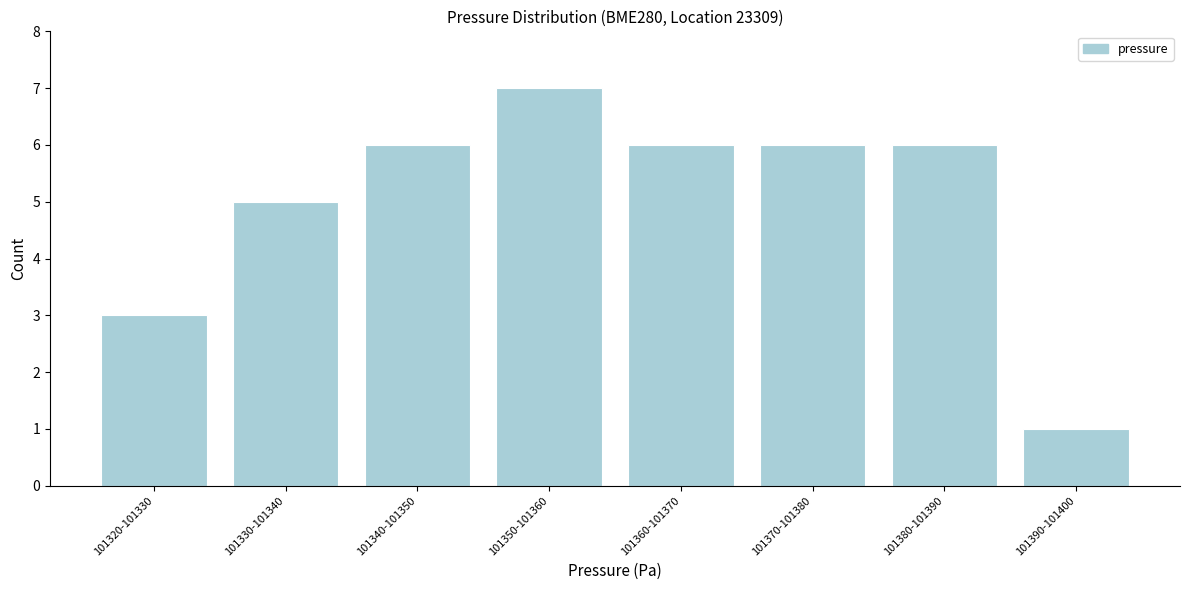

Reading right to left, what are all the values shown in this chart?

101390-101400=1	101380-101390=6	101370-101380=6	101360-101370=6	101350-101360=7	101340-101350=6	101330-101340=5	101320-101330=3